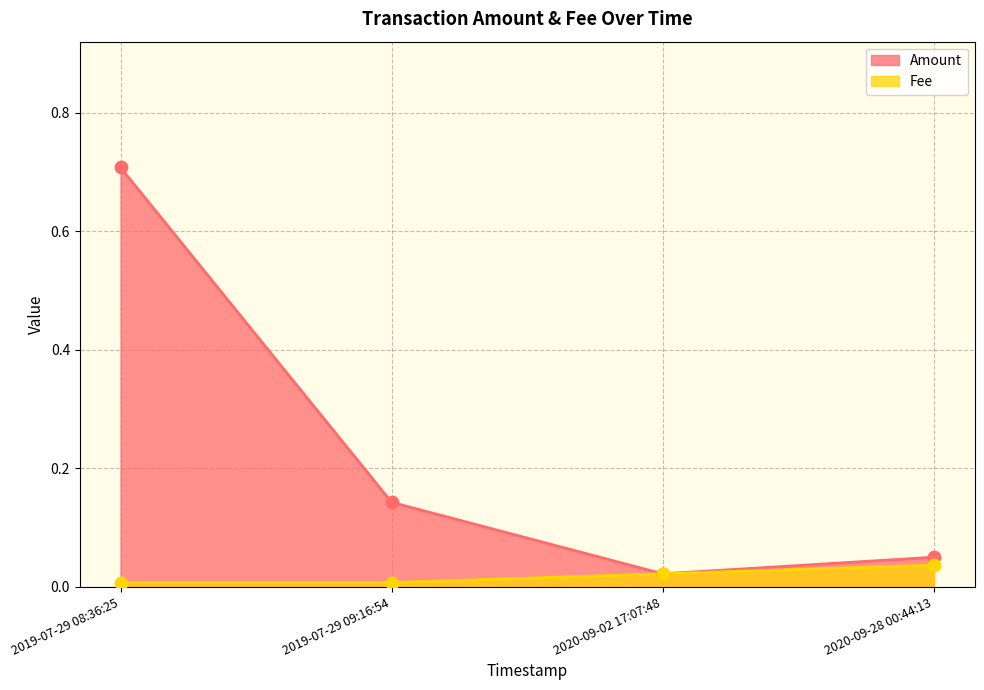

At which category is the sum across all series the highest?

2019-07-29 08:36:25